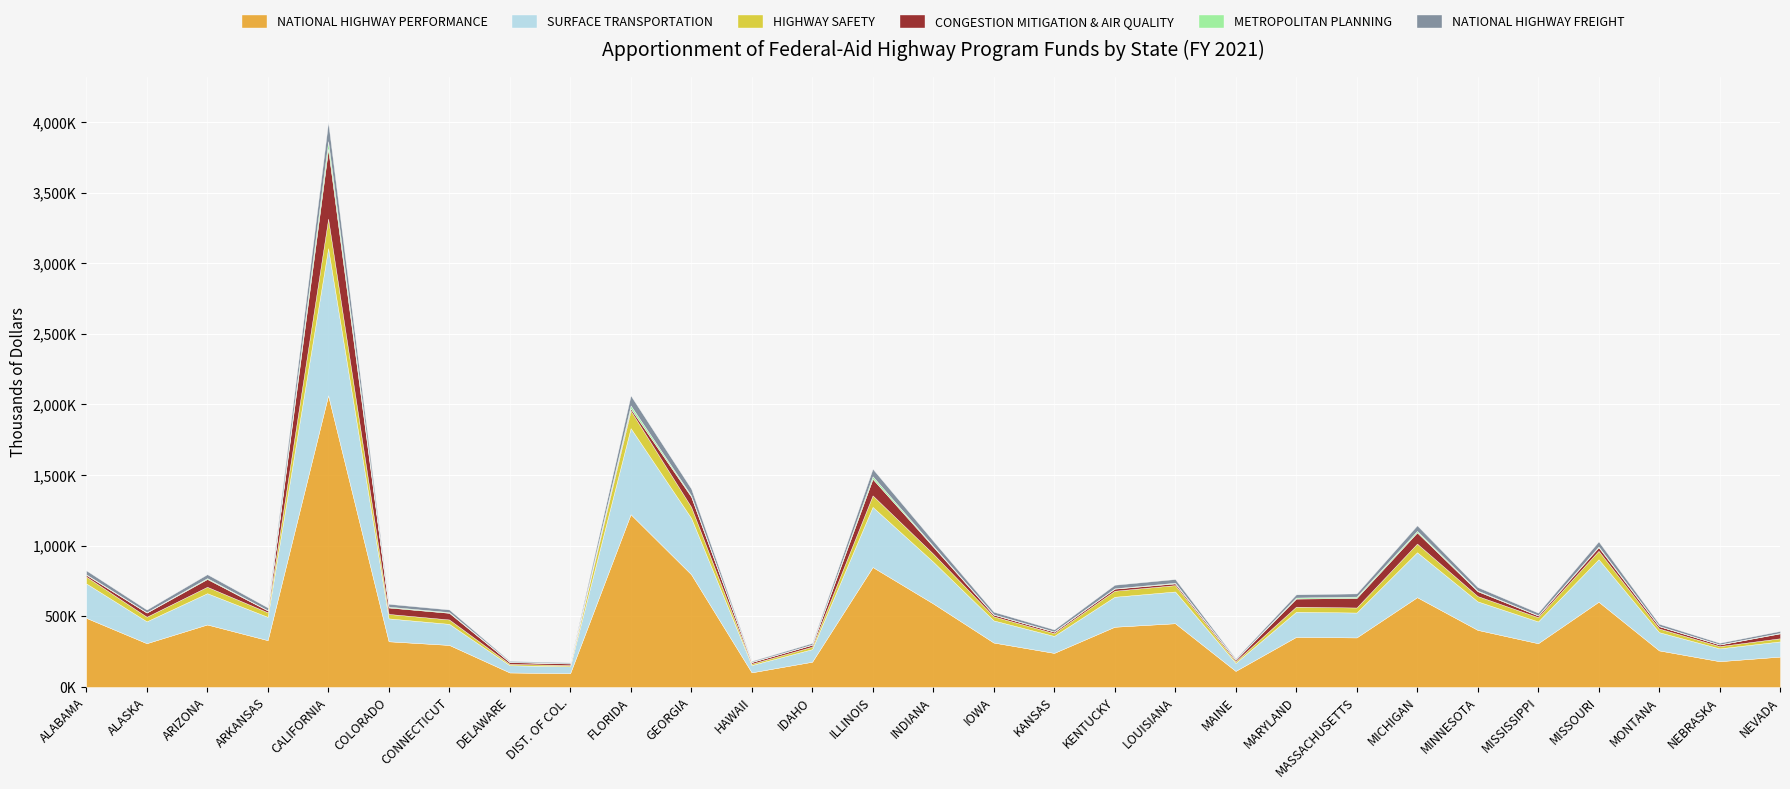

What is the difference between the highest and lowest values at MAINE?

111190